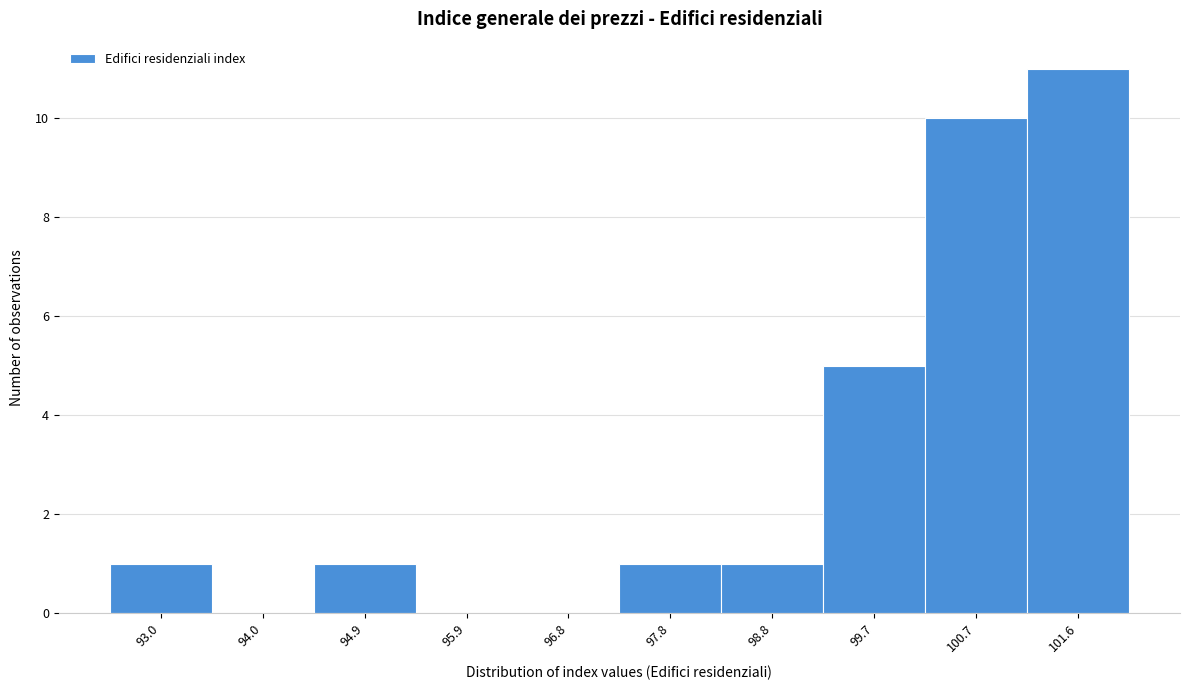

Reading right to left, transcribe all the data shown in this chart.

101.6=11	100.7=10	99.7=5	98.8=1	97.8=1	96.8=0	95.9=0	94.9=1	94.0=0	93.0=1